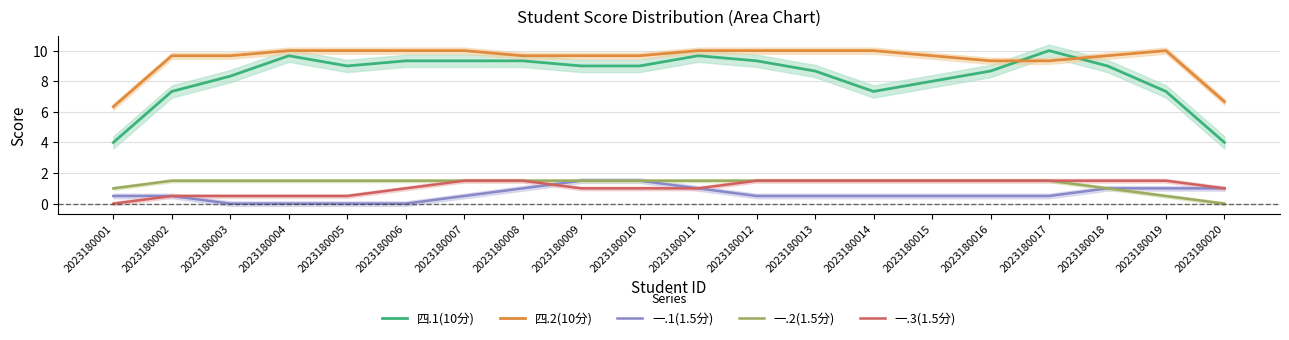

How many lines are shown in the chart?

5